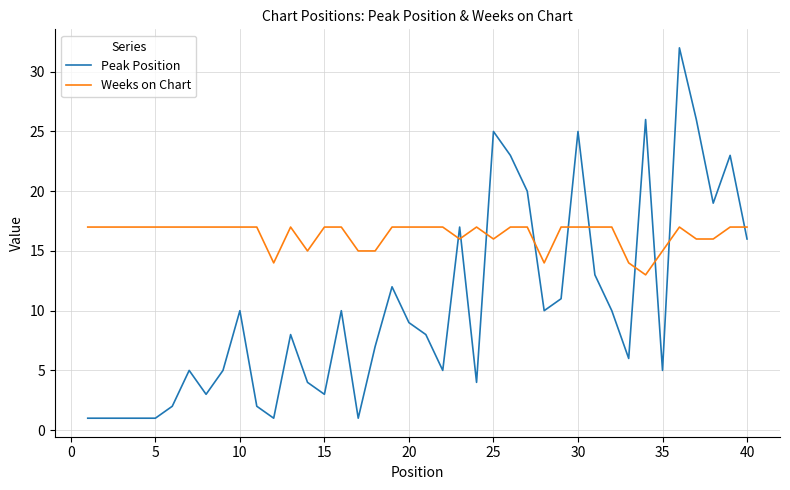

Rank the series by their average value, from lowest to highest.

Peak Position, Weeks on Chart